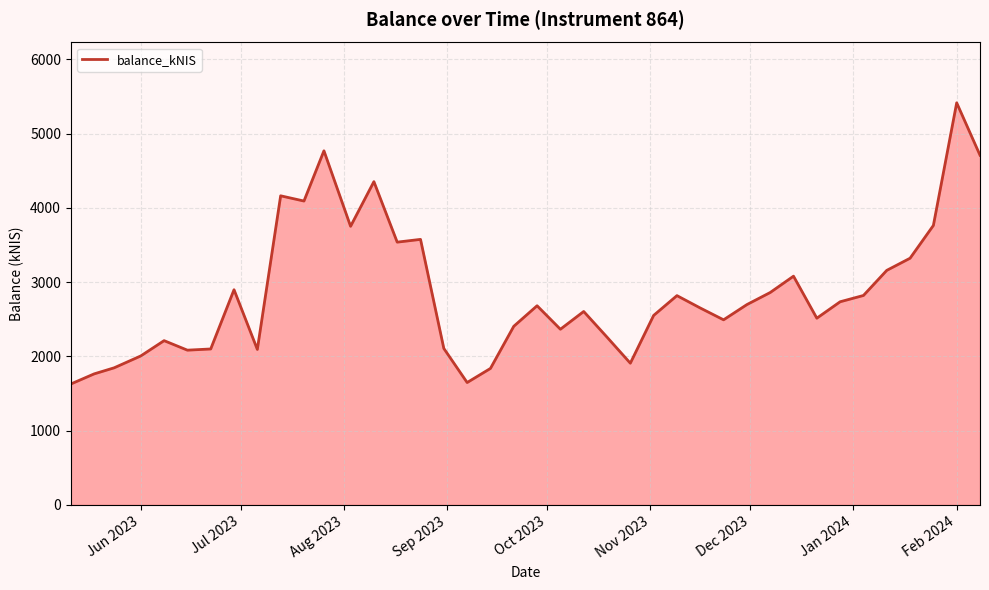

What is the smallest value displayed?

1628.0